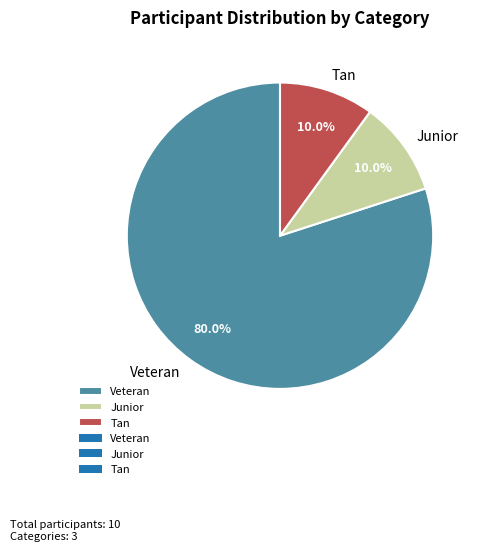

Does any single category account for the majority?

Yes